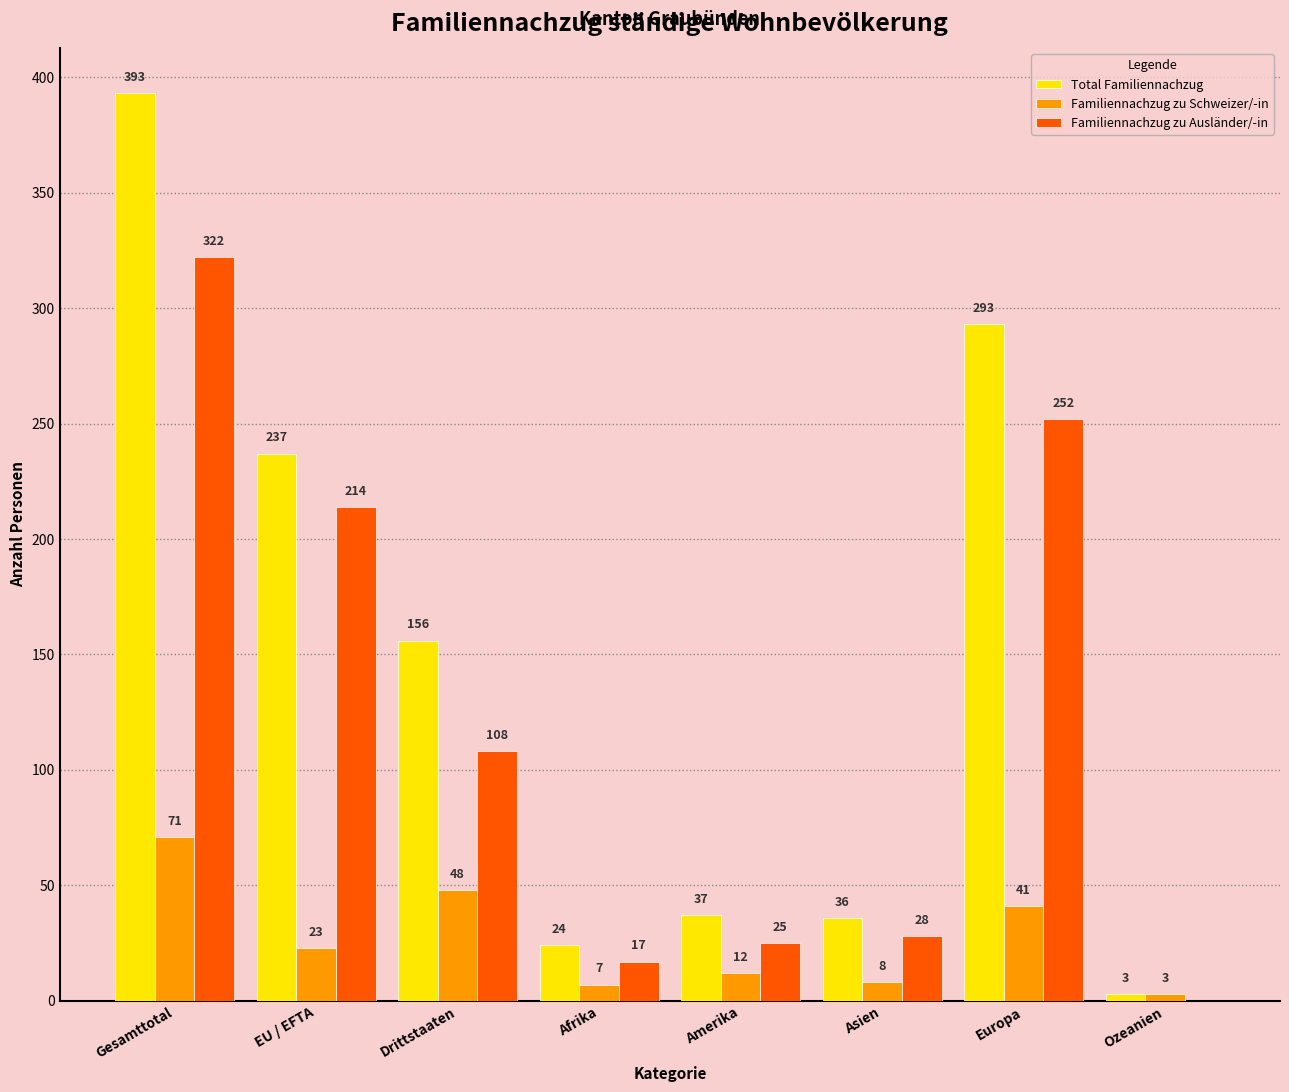

The value of Total Familiennachzug at Amerika is 37. True or false?

True